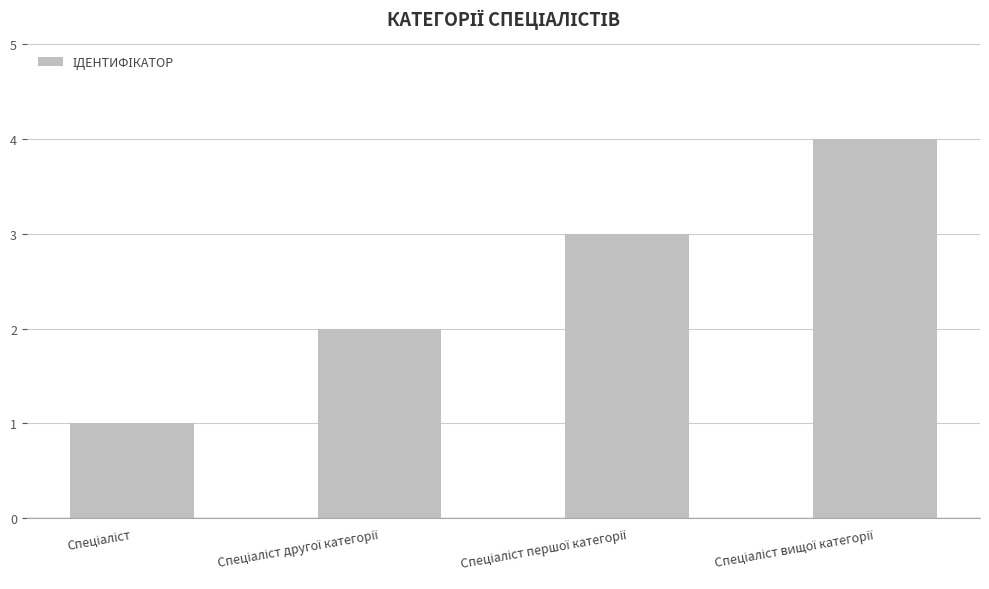

Count the number of categories in the chart.

4